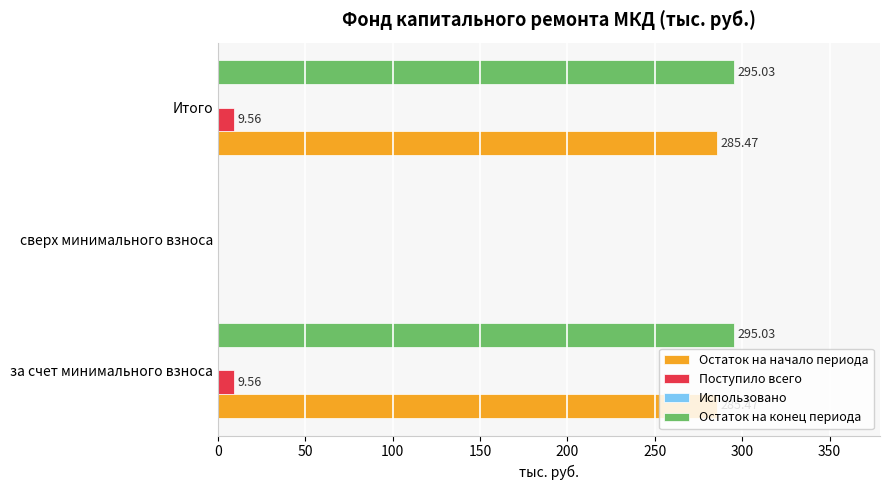

Which series has the largest total across all categories?

Остаток на конец периода